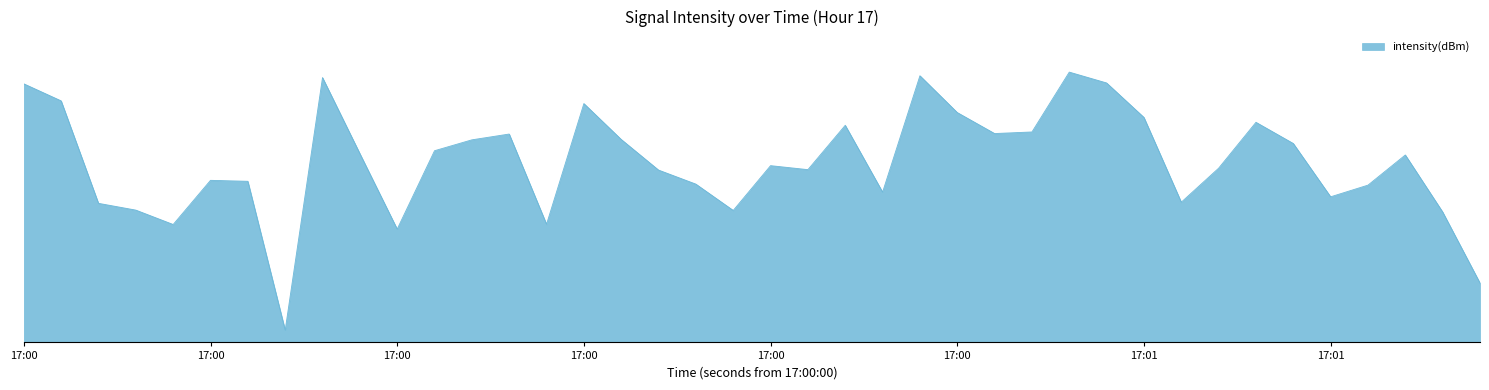

Is this an area chart (filled region under the line)?

Yes